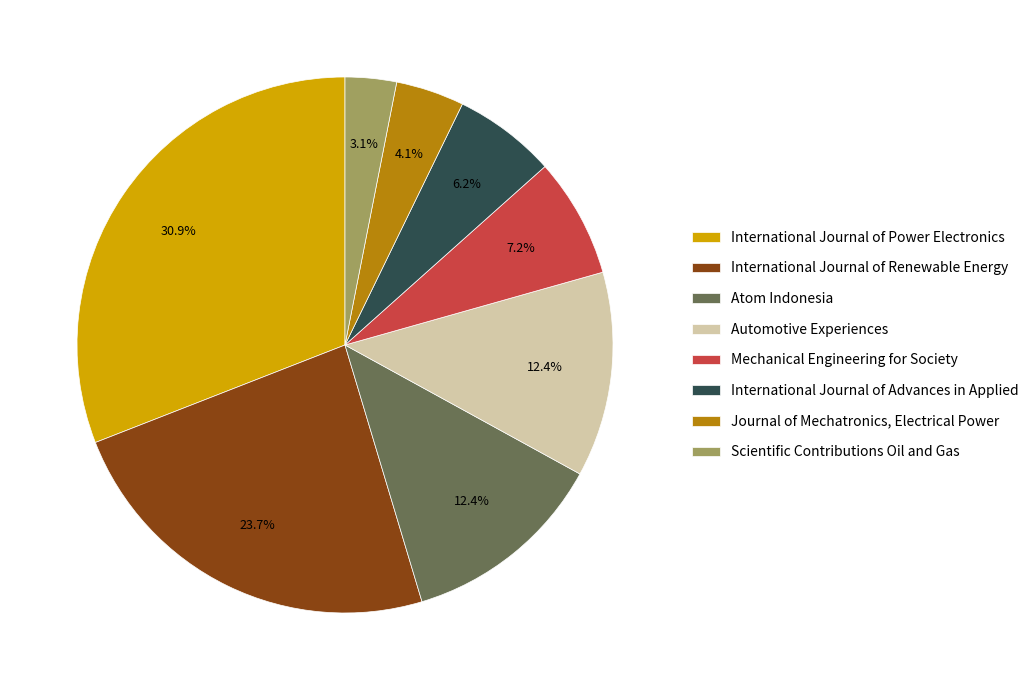

How many segments does this pie chart have?

8